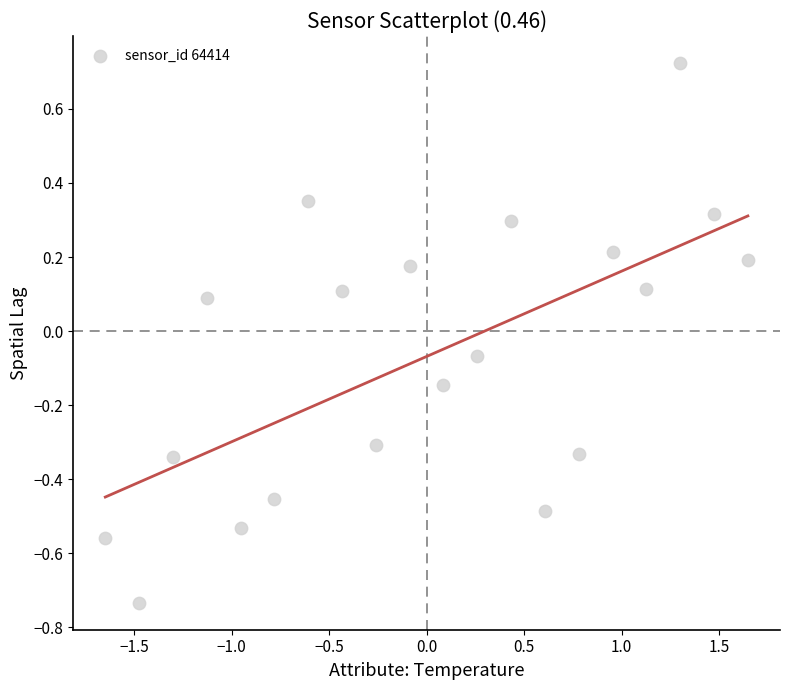

What is the range of X values (max minus min)?

3.3